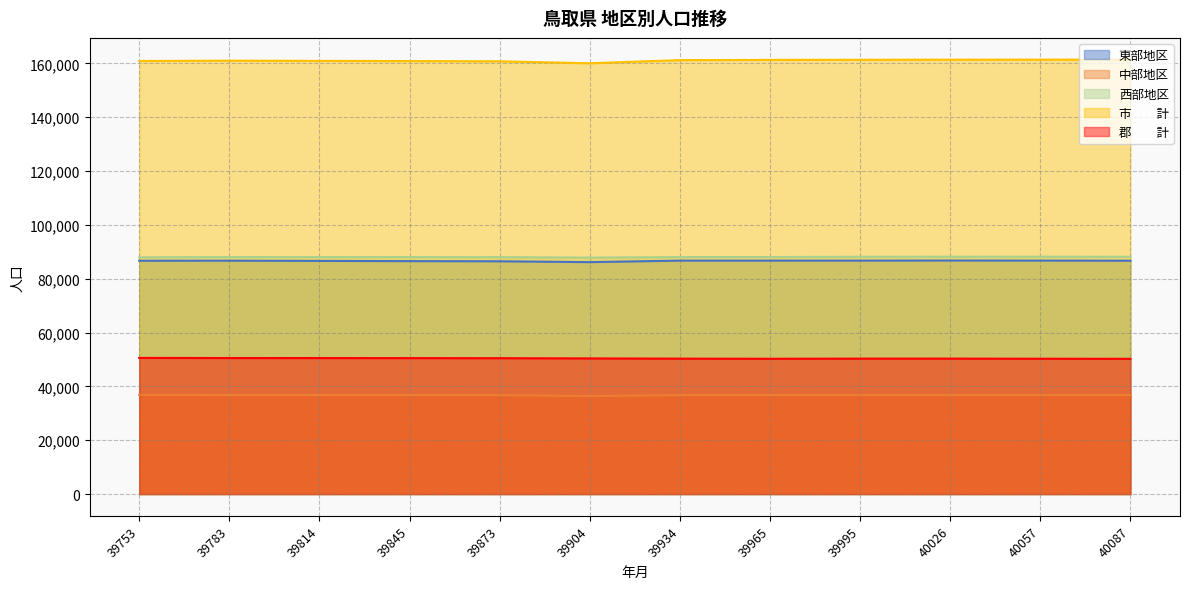

Reading left to right, transcribe all the data shown in this chart.

東部地区: 86661	86683	86606	86521	86459	86145	86709	86708	86711	86747	86719	86670
中部地区: 36815	36787	36788	36768	36743	36407	36742	36769	36749	36747	36752	36757
西部地区: 87955	88041	88029	88035	88010	87844	88032	88045	88150	88169	88167	88155
市　　計: 160866	160983	160907	160828	160745	160012	161189	161272	161307	161355	161375	161351
郡　　計: 50565	50528	50516	50496	50467	50384	50294	50250	50303	50308	50263	50231